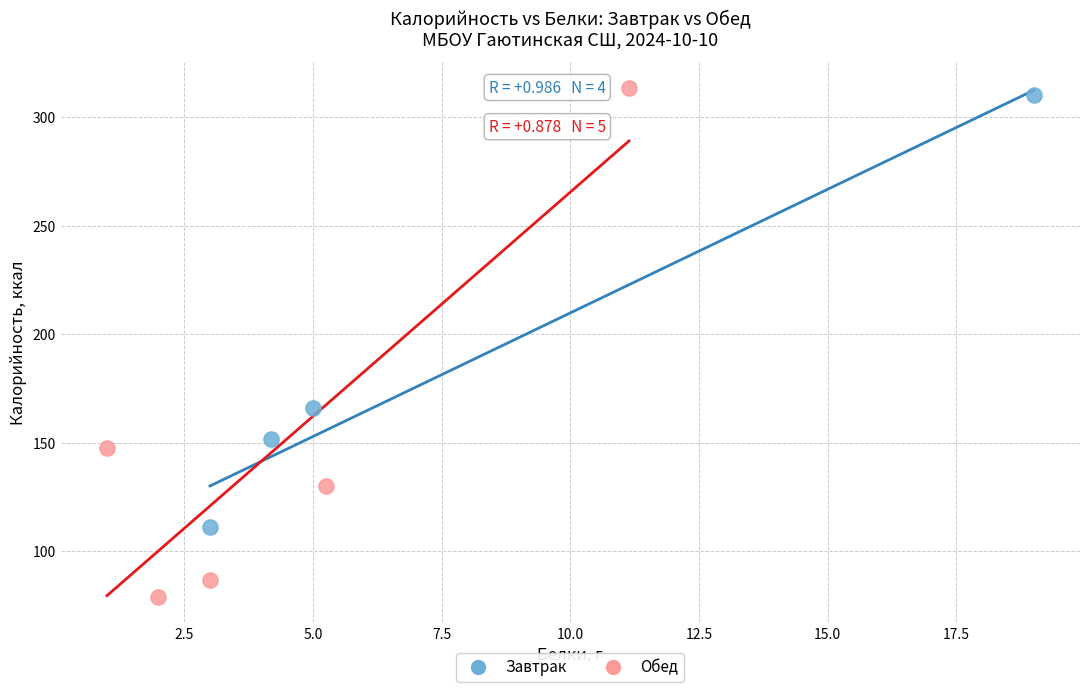

Which series has the largest Y range (max minus min)?

Обед